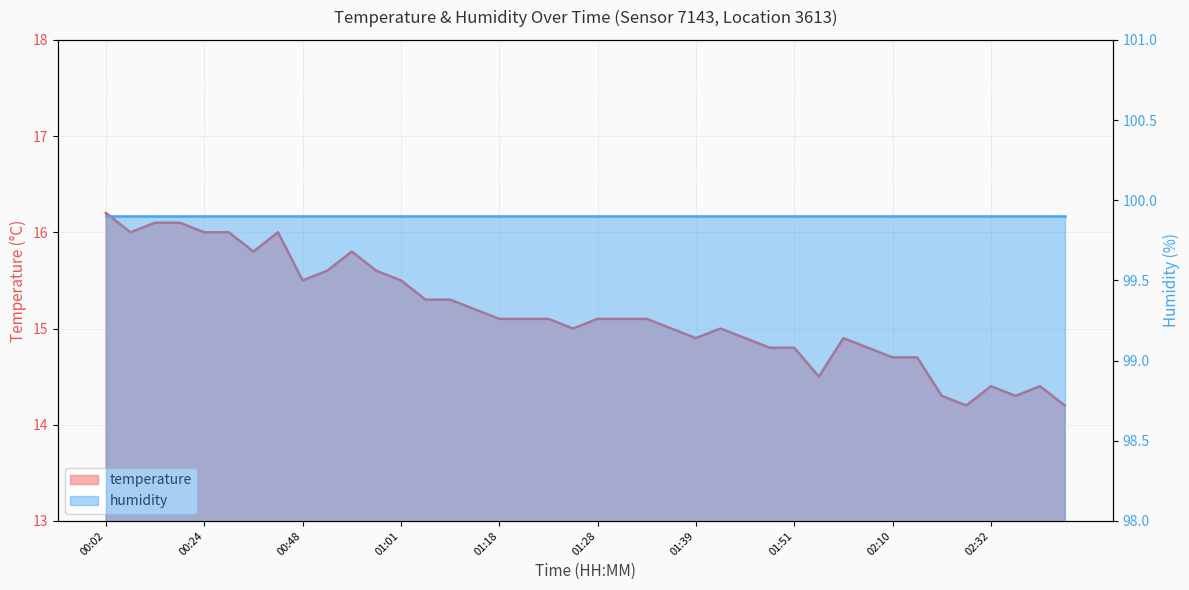

How many data points are less than 15?

15